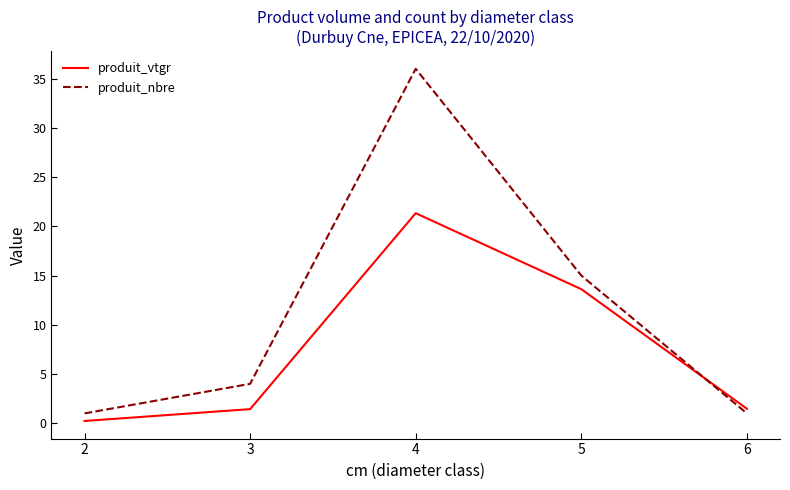

Which series changed the most between 3 and 4?

produit_nbre